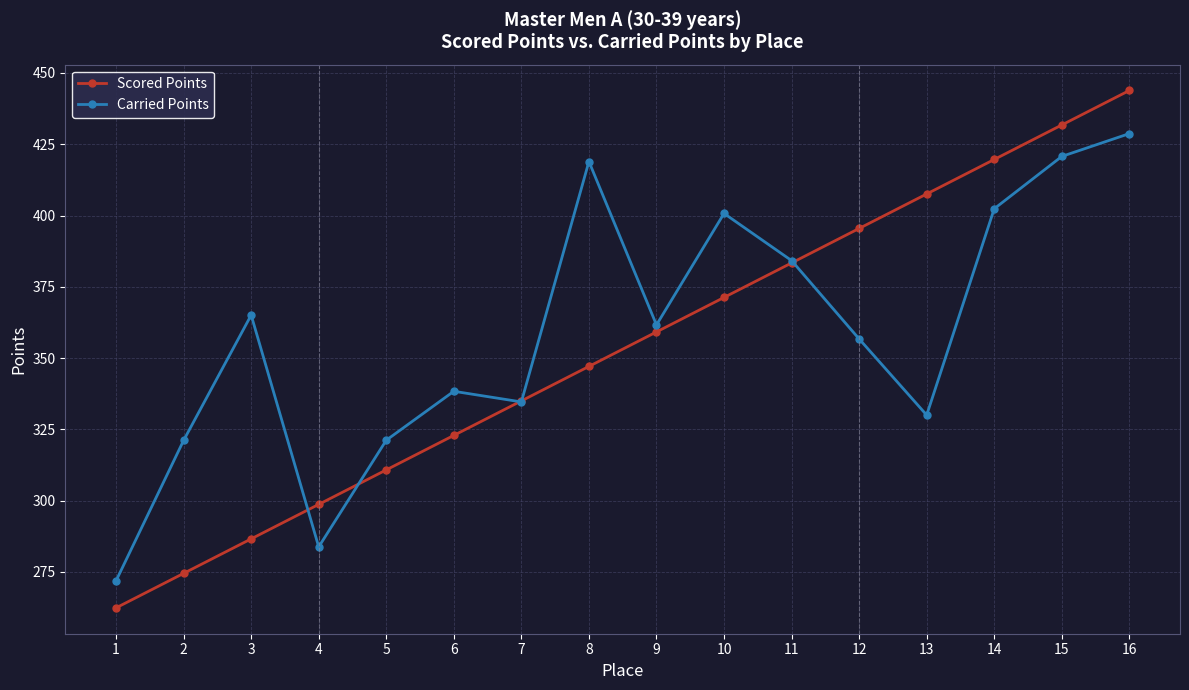

What is the value of the Carried Points point at the 15th from the left?

420.7